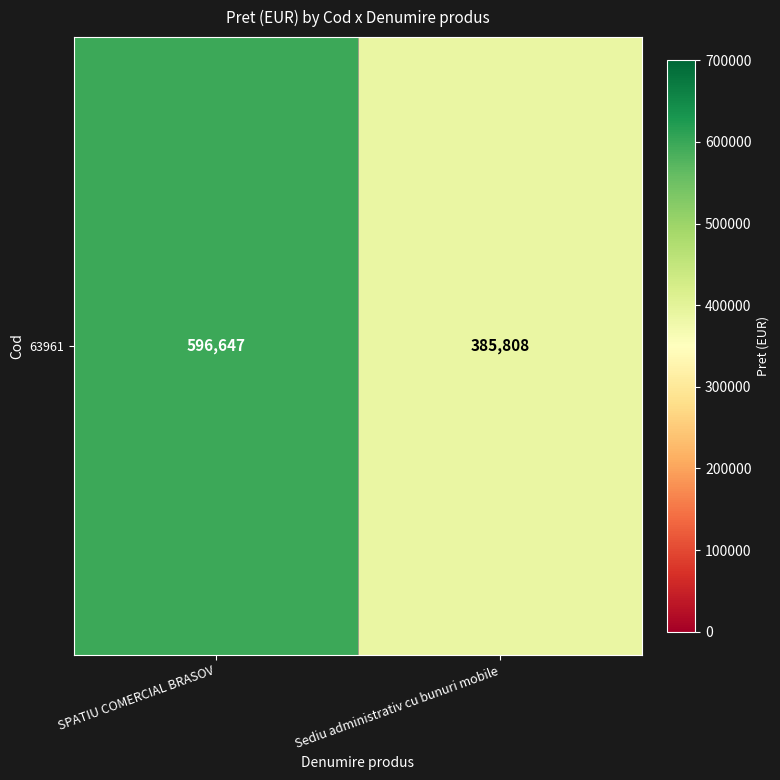

What is the difference between the values at SPATIU COMERCIAL BRASOV and Sediu administrativ cu bunuri mobile?

210839